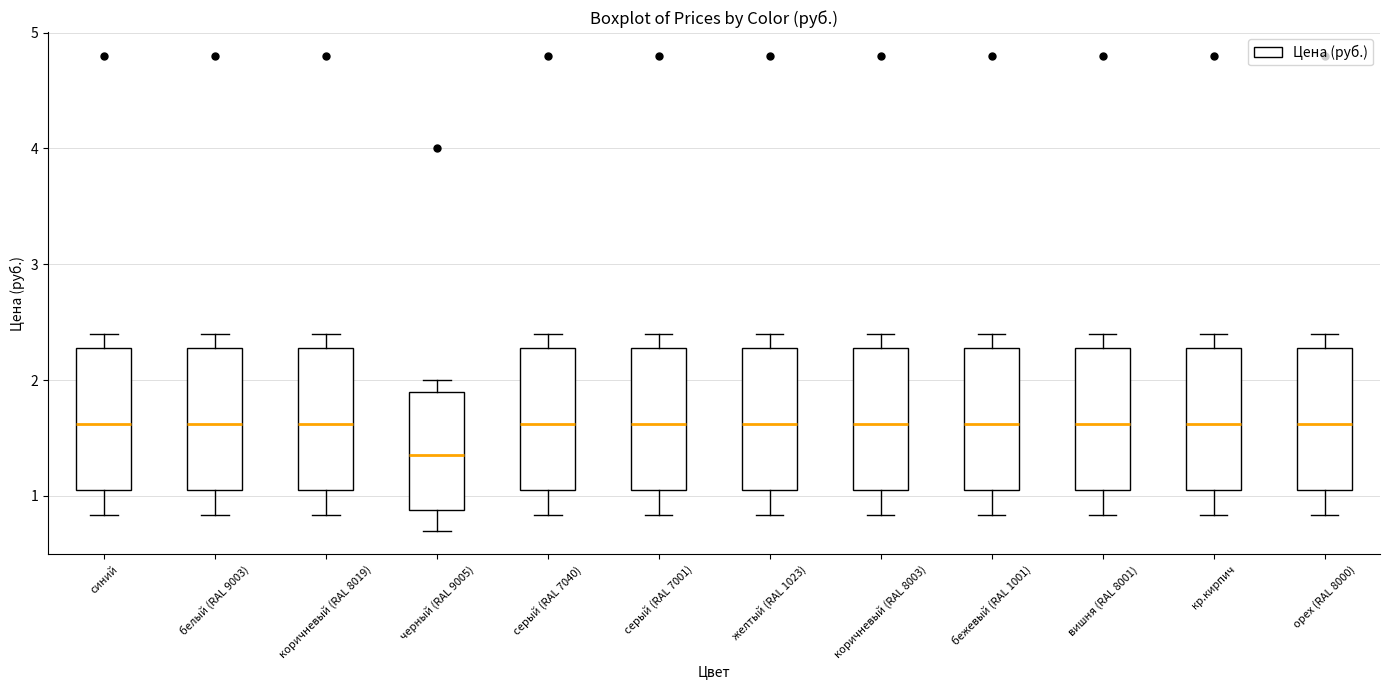

Reading left to right, read every box against the y-axis: the position of its median line, the range the box covers, and the ends of its whiskers. The values are not printed on the chart, so give them approximately, as read against the axis.

синий: median 1.6, box 1.1 to 2.3, whiskers 0.8 to 2.4
белый (RAL 9003): median 1.6, box 1.1 to 2.3, whiskers 0.8 to 2.4
коричневый (RAL 8019): median 1.6, box 1.1 to 2.3, whiskers 0.8 to 2.4
черный (RAL 9005): median 1.4, box 0.9 to 1.9, whiskers 0.7 to 2.0
серый (RAL 7040): median 1.6, box 1.1 to 2.3, whiskers 0.8 to 2.4
серый (RAL 7001): median 1.6, box 1.1 to 2.3, whiskers 0.8 to 2.4
желтый (RAL 1023): median 1.6, box 1.1 to 2.3, whiskers 0.8 to 2.4
коричневый (RAL 8003): median 1.6, box 1.1 to 2.3, whiskers 0.8 to 2.4
бежевый (RAL 1001): median 1.6, box 1.1 to 2.3, whiskers 0.8 to 2.4
вишня (RAL 8001): median 1.6, box 1.1 to 2.3, whiskers 0.8 to 2.4
кр.кирпич: median 1.6, box 1.1 to 2.3, whiskers 0.8 to 2.4
орех (RAL 8000): median 1.6, box 1.1 to 2.3, whiskers 0.8 to 2.4